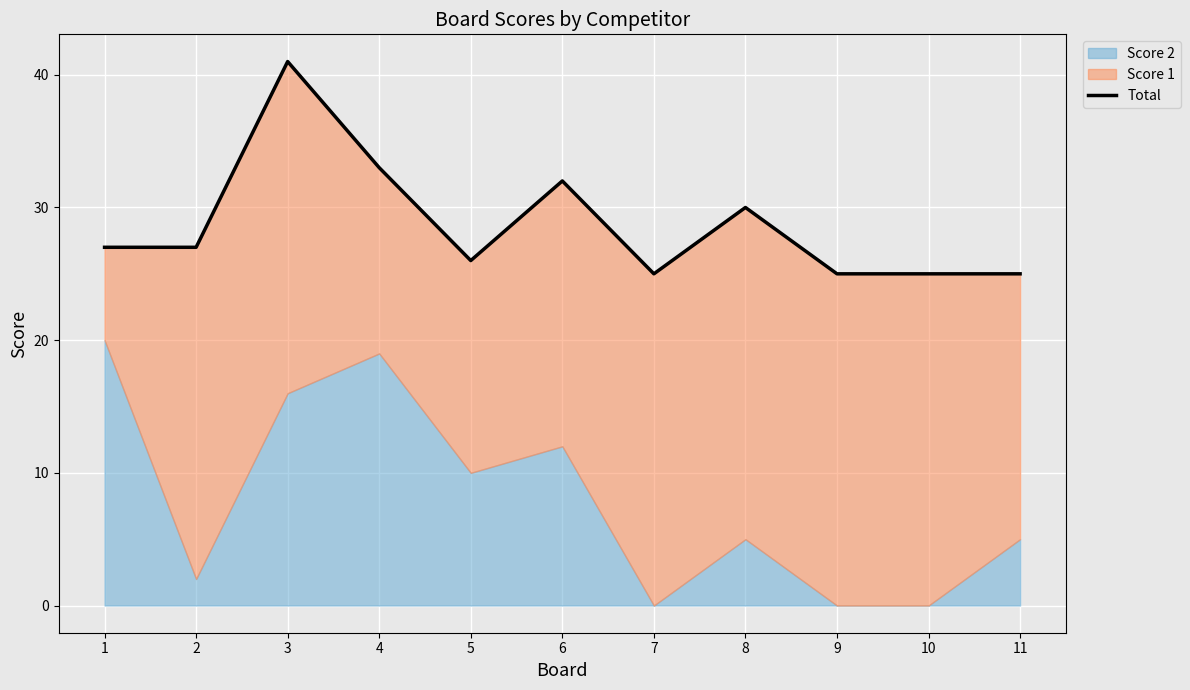

At which label does the data first exceed 27?

3